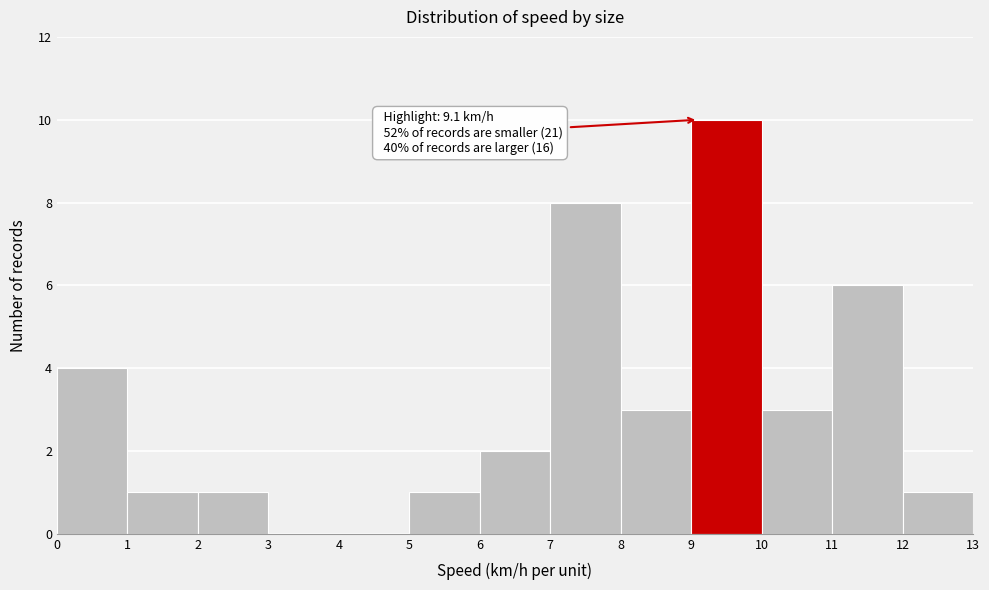

Which range on the x-axis has the tallest bar?

9 to 10